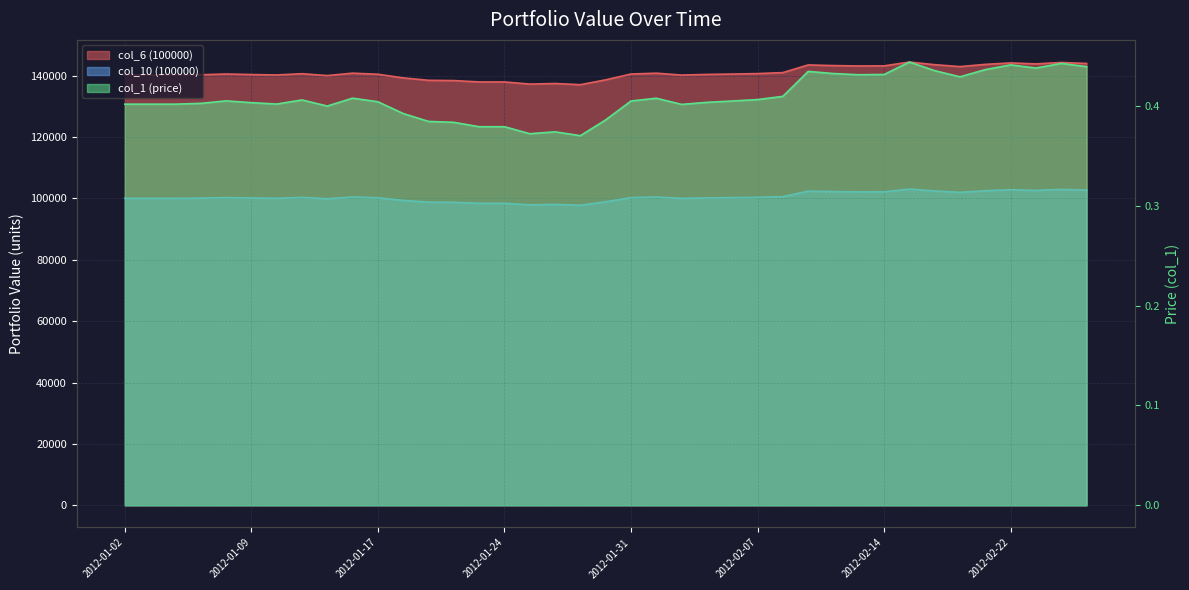

What is the label of the 30th point from the right?

2012-01-13